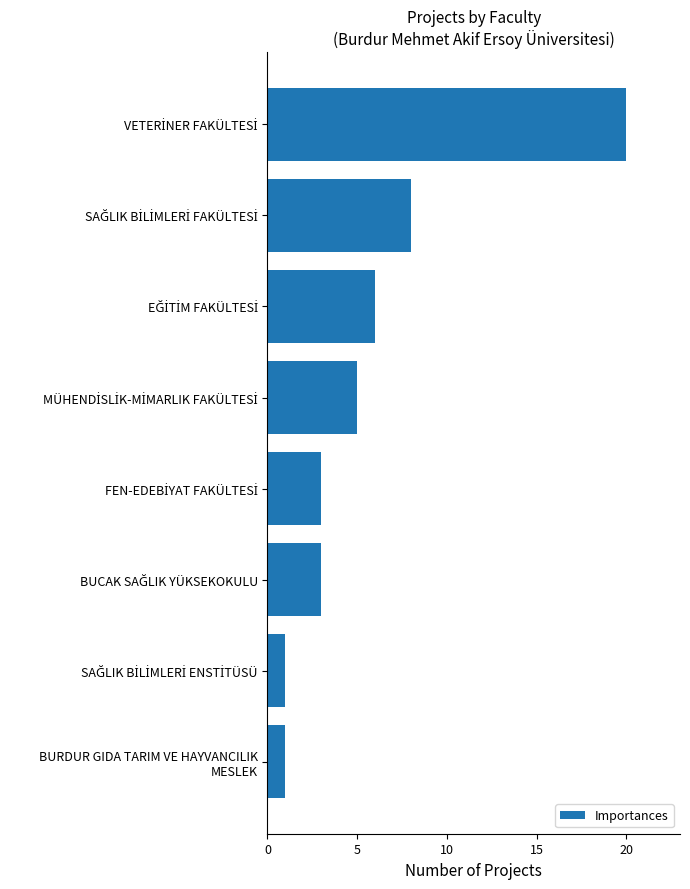

Reading top to bottom, extract all data points from this chart.

20	8	6	5	3	3	1	1